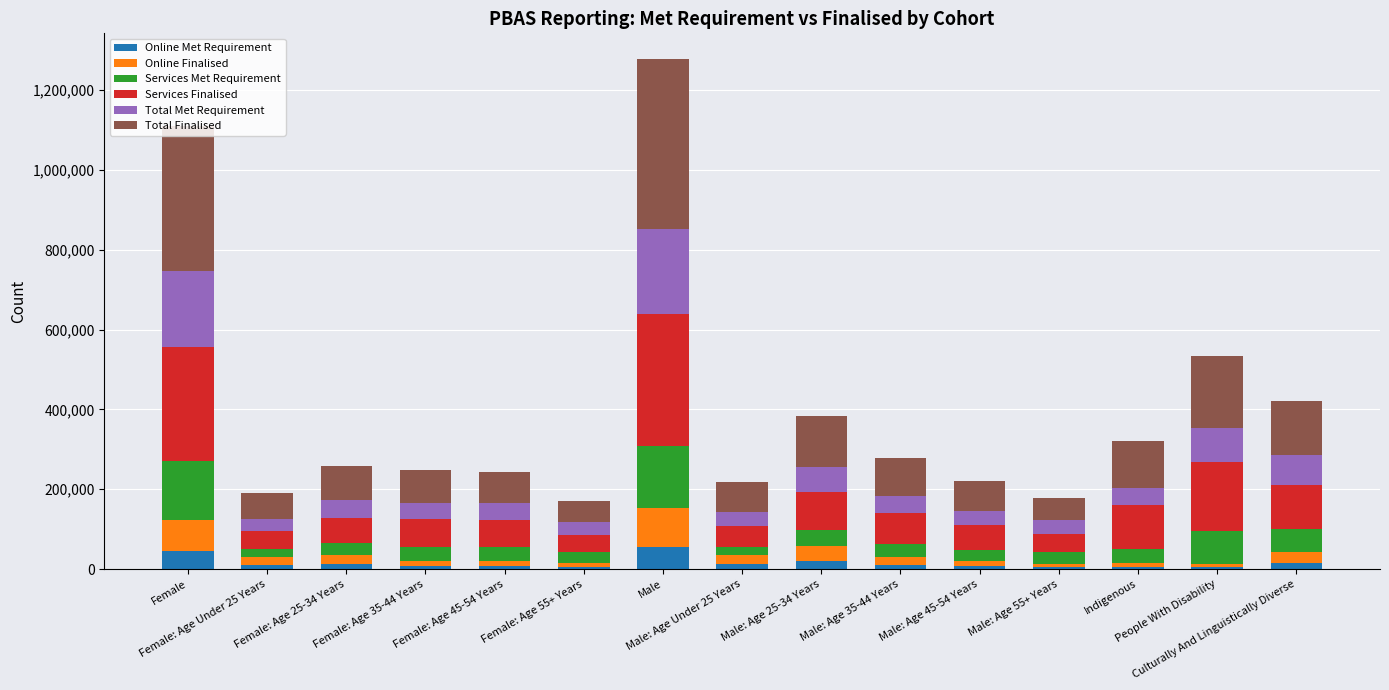

How many values in the Online Met Requirement series are below 11105?

7